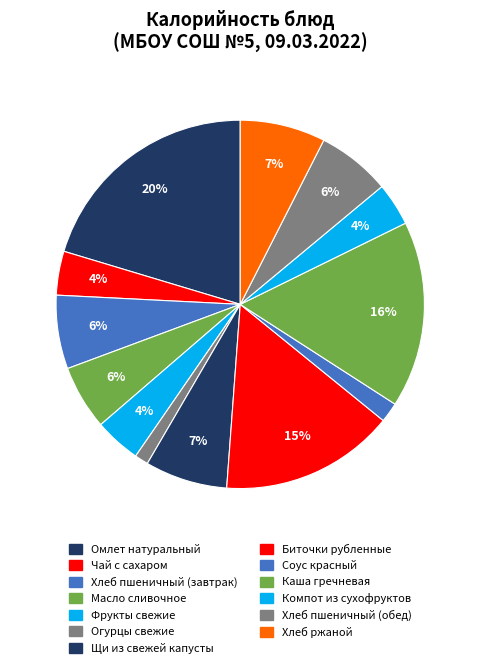

Approximately how many times larger is the value at Щи из свежей капусты compared to Биточки рубленные?

0.5